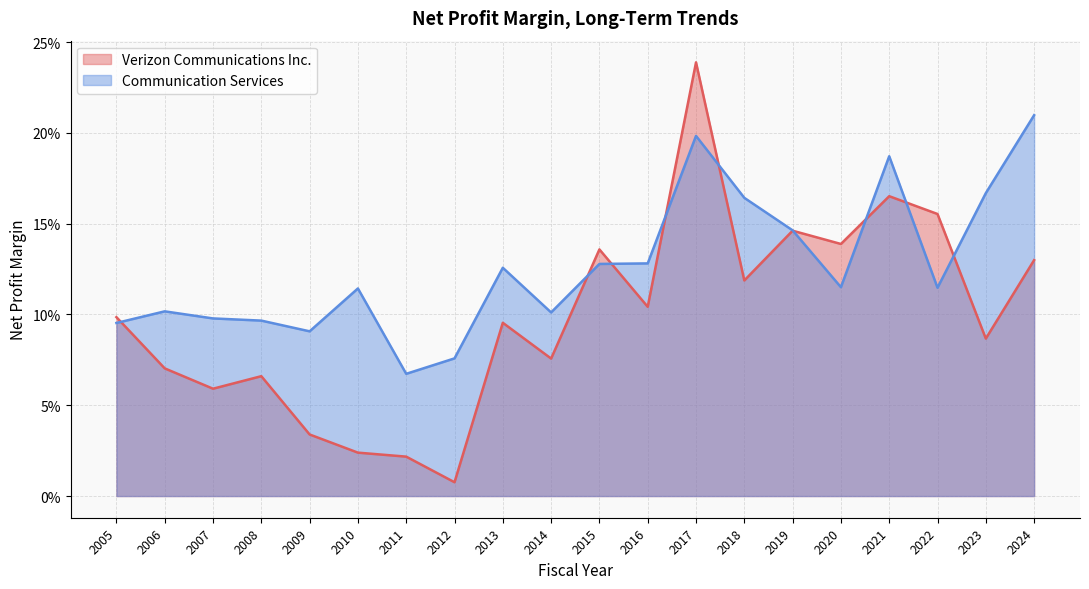

How many lines are shown in the chart?

2